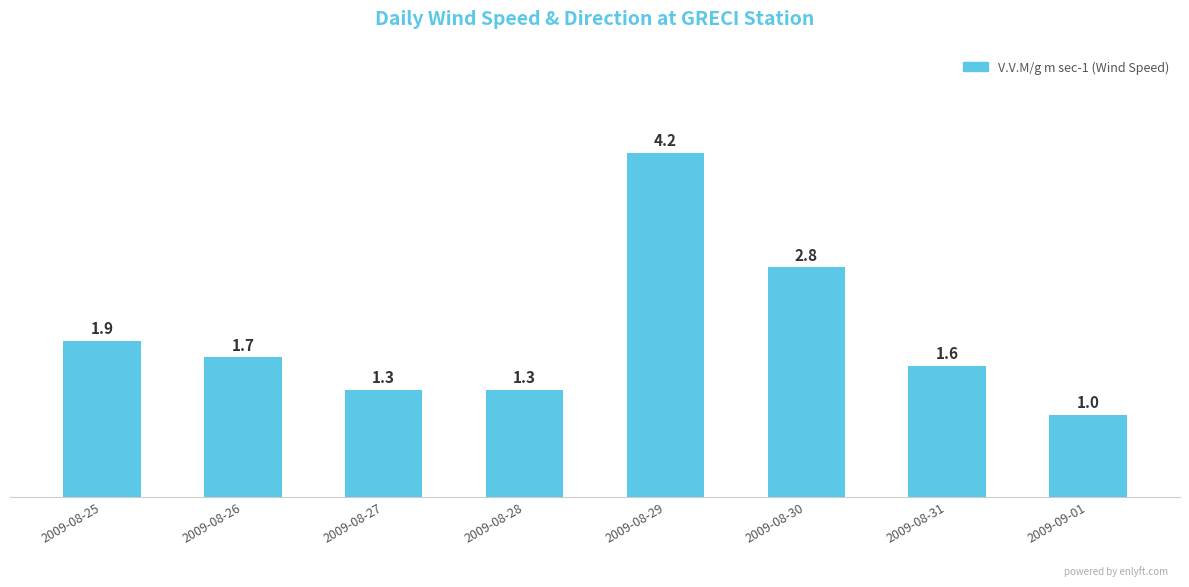

What is the minimum value shown in the chart?

1.0